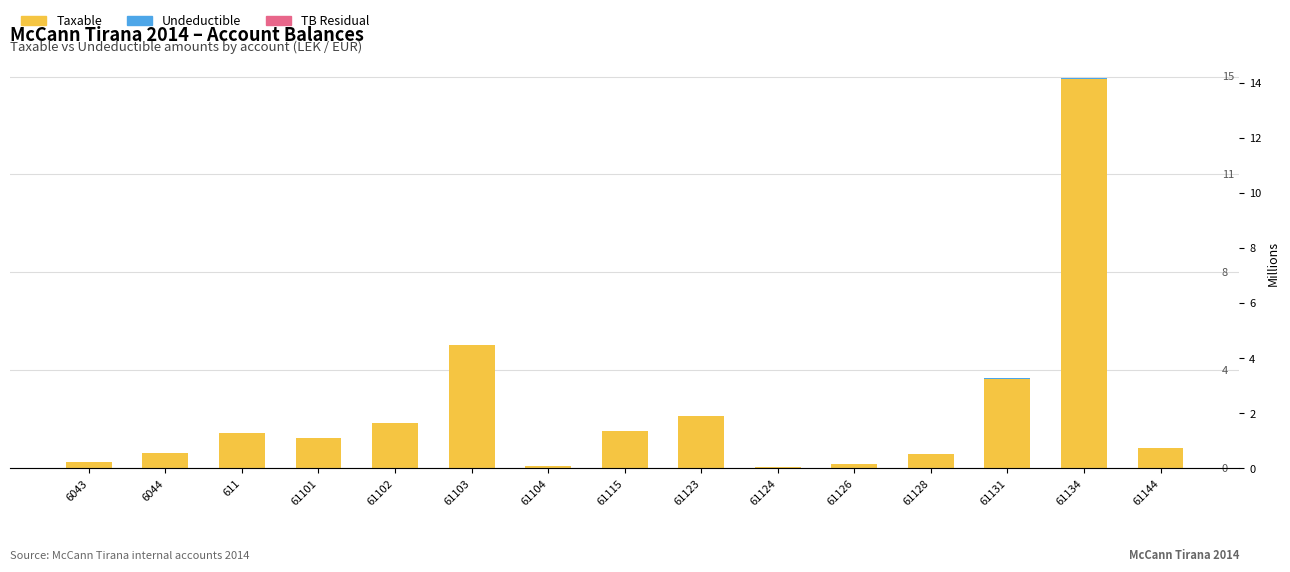

At how many categories does at least one series exceed 3?

3